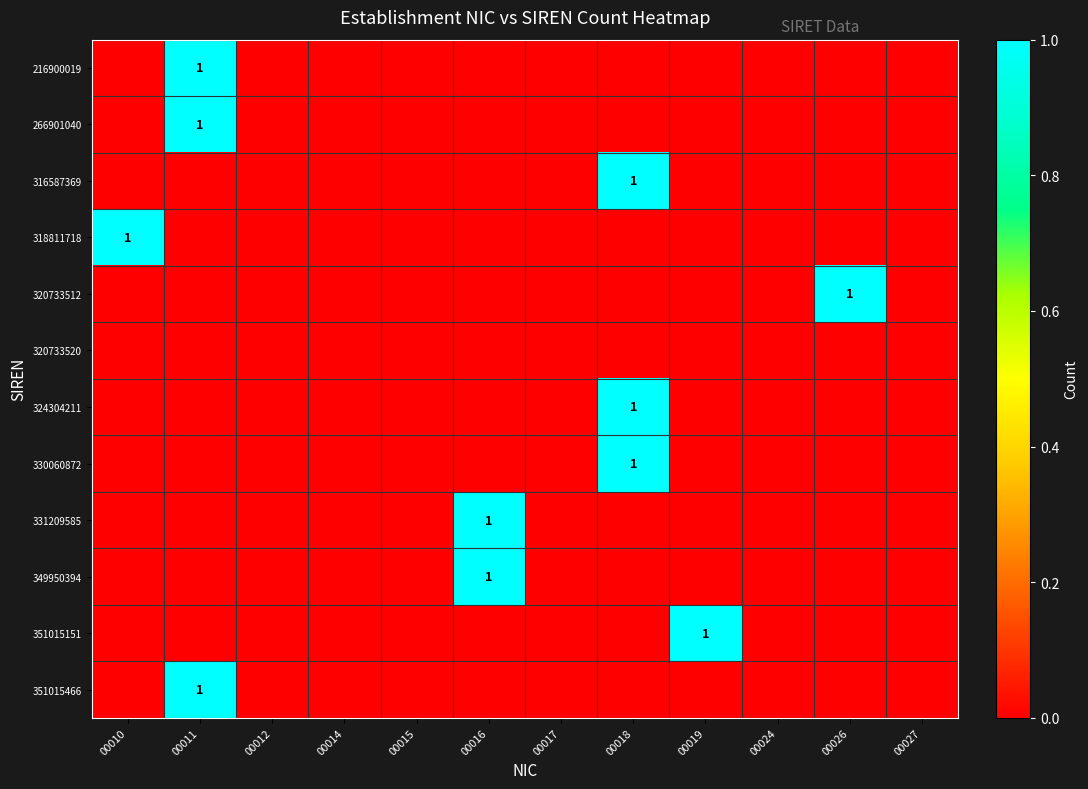

At how many categories does at least one series exceed 0?

6